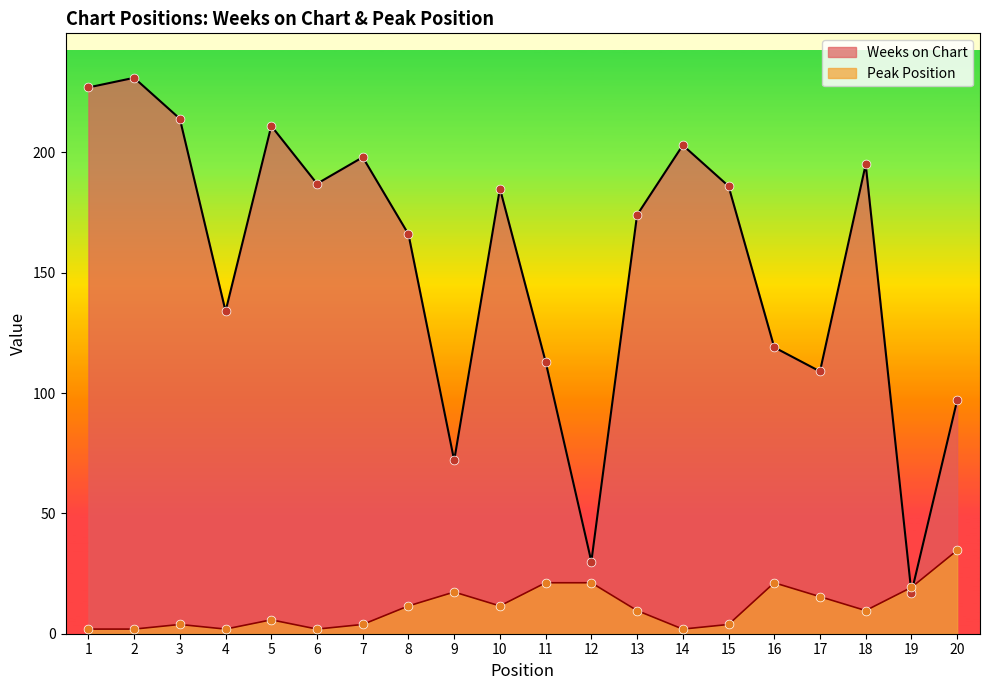

What is the total value across all series at 9?

89.3